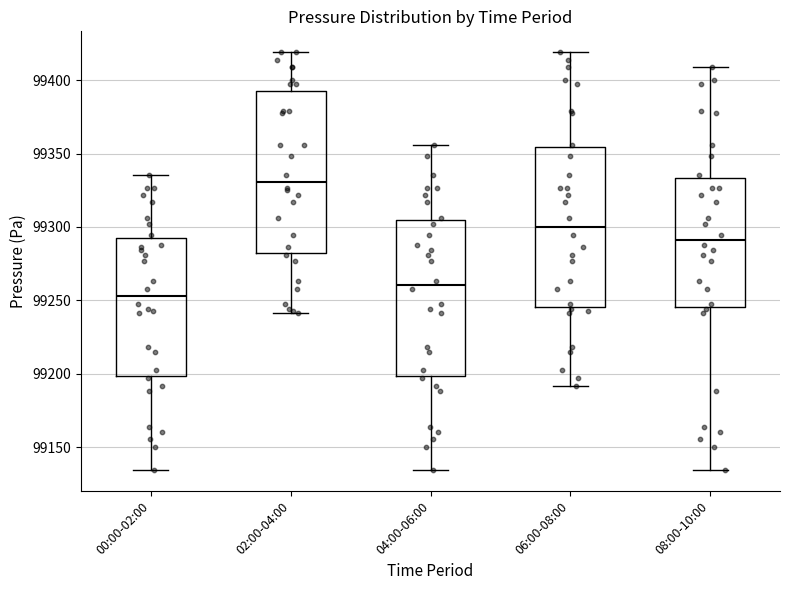

Where is the upper edge of the box for 08:00-10:00 on the y-axis? The values are not printed on the chart, so give them approximately, as read against the axis.

99335